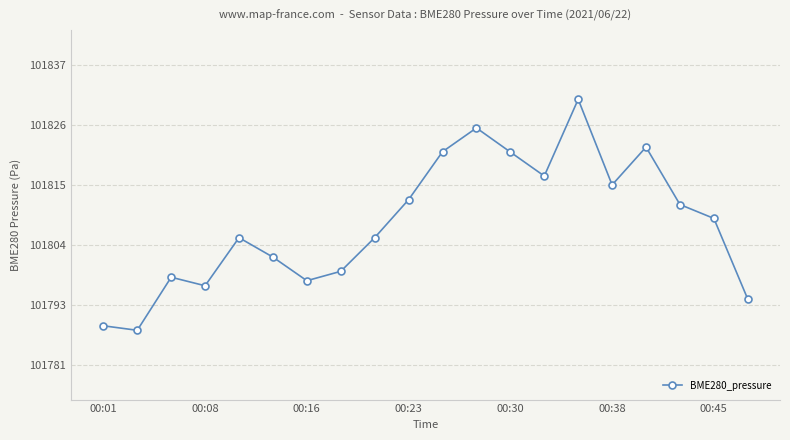

What is the maximum value shown in the chart?

101831.0